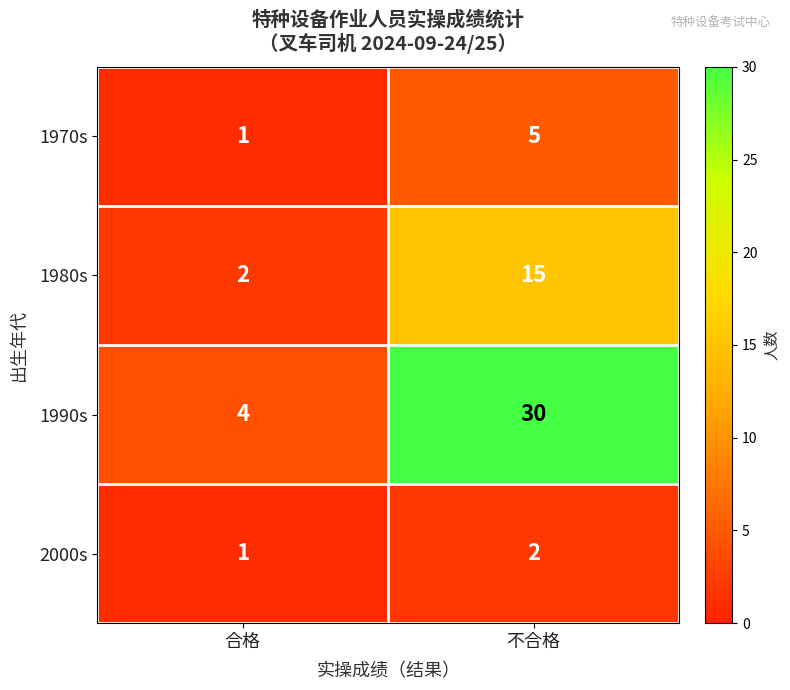

At which category is the sum across all series the highest?

不合格